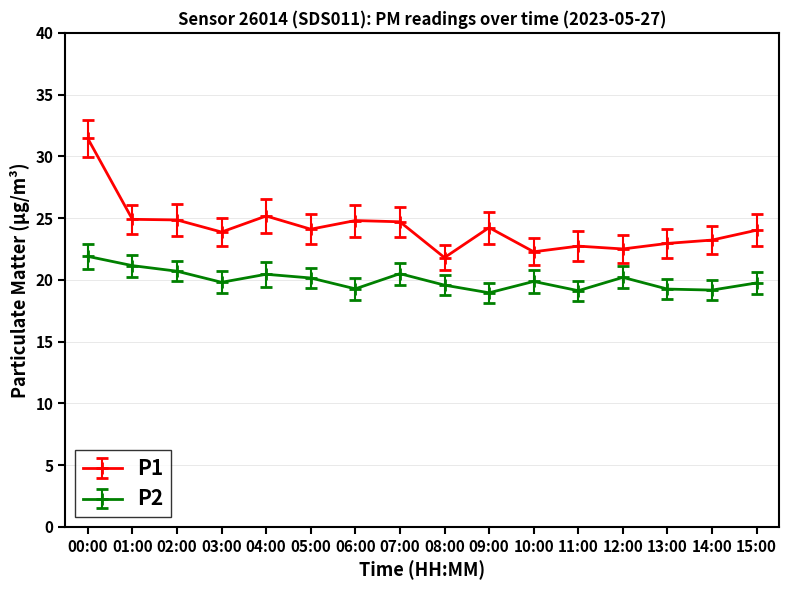

What is the sum of the P1 values at 04:00 and 07:00?

49.9